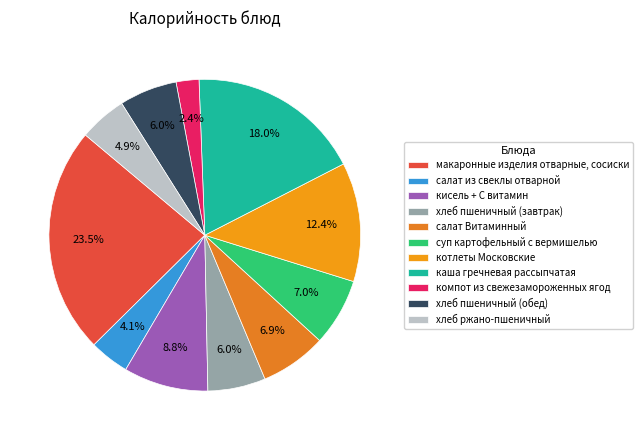

What percentage is the котлеты Московские slice, to the nearest percent?

12%